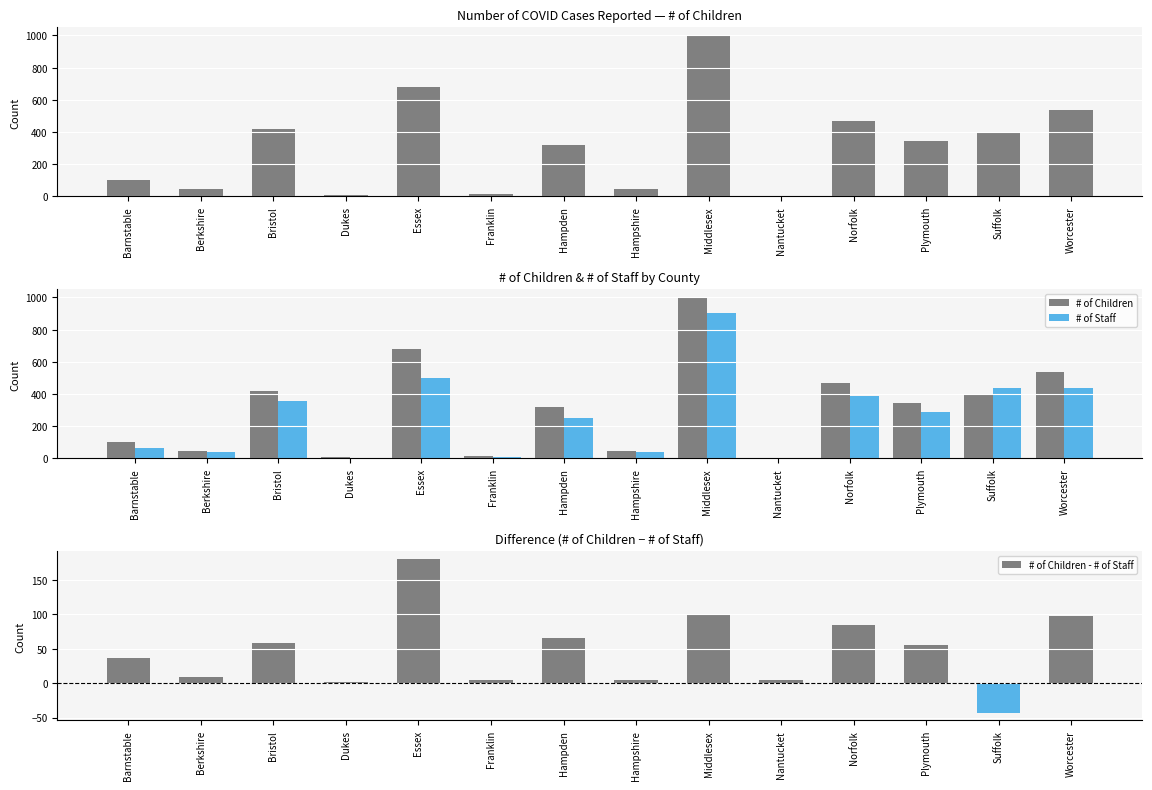

What is the difference between the maximum and minimum values in the # of Children - # of Staff series?

223